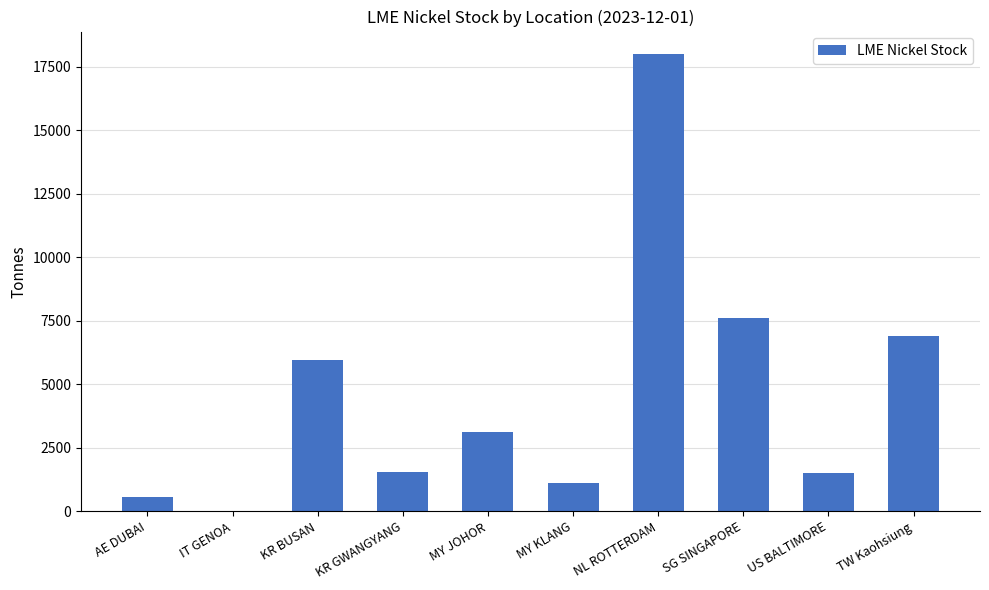

Count the number of categories in the chart.

10